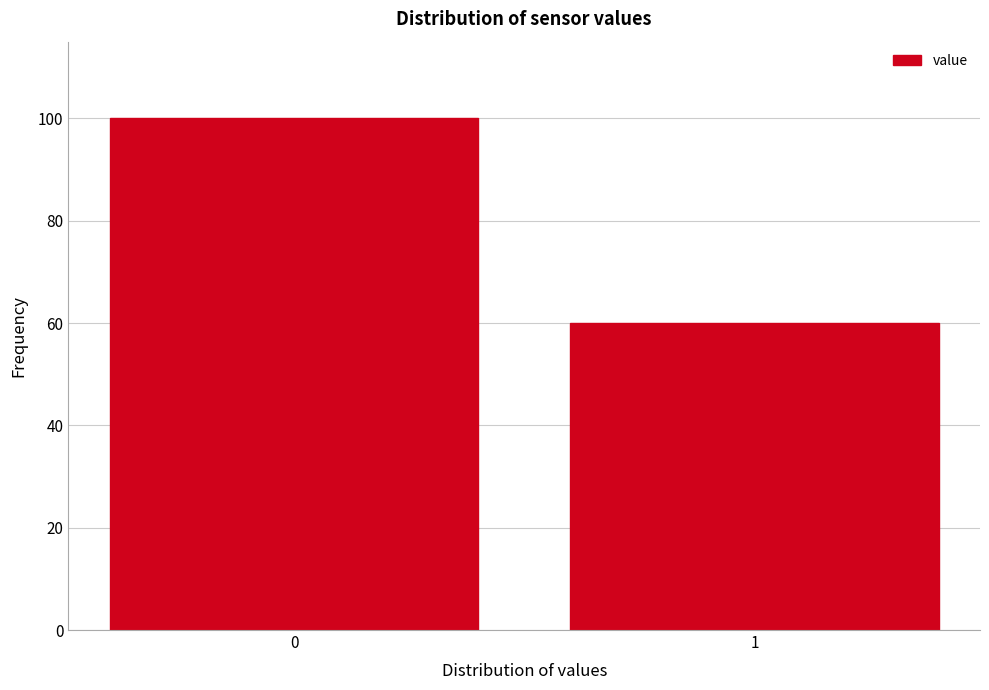

Reading left to right, list all the values displayed in this chart.

100	60